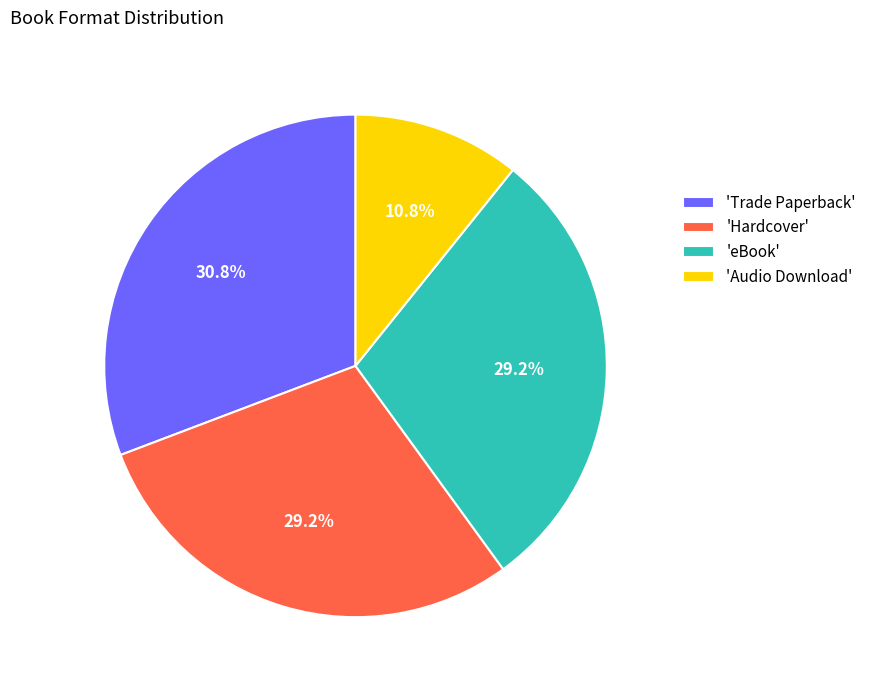

What is the total percentage of 'Trade Paperback' and 'eBook'?

60.0%